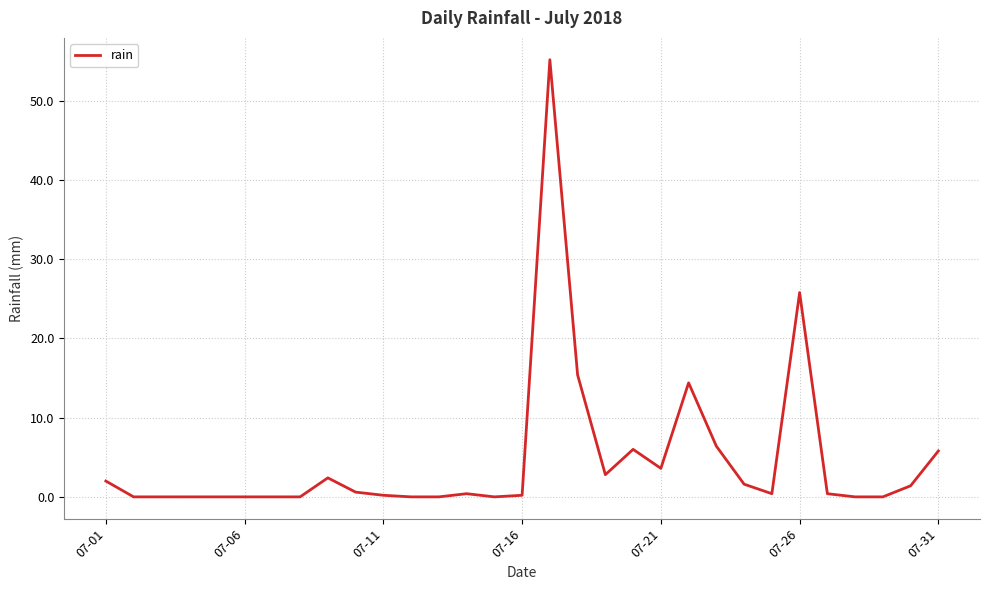

What is the average value?

4.7